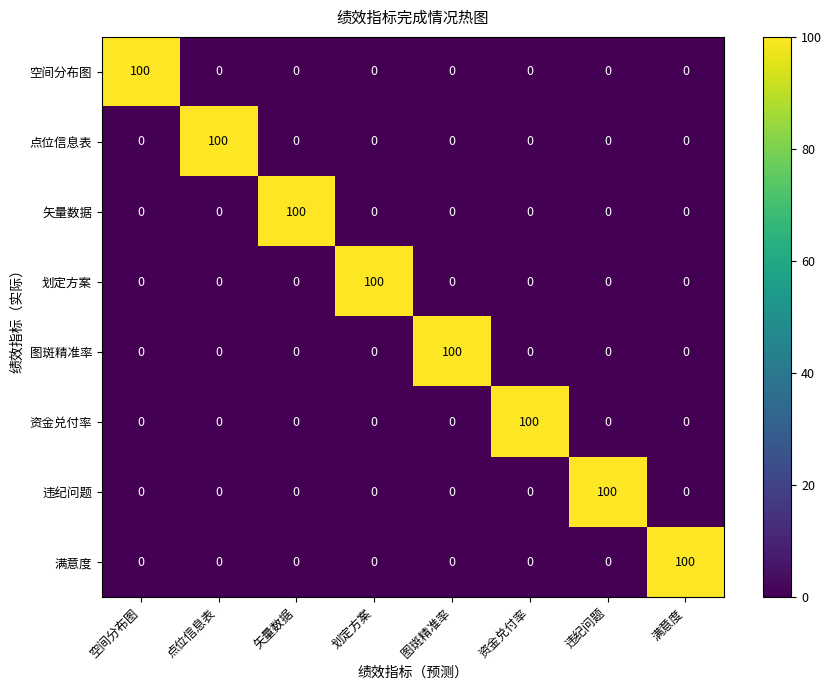

What is the difference between the maximum and minimum values in the 资金兑付率 series?

100